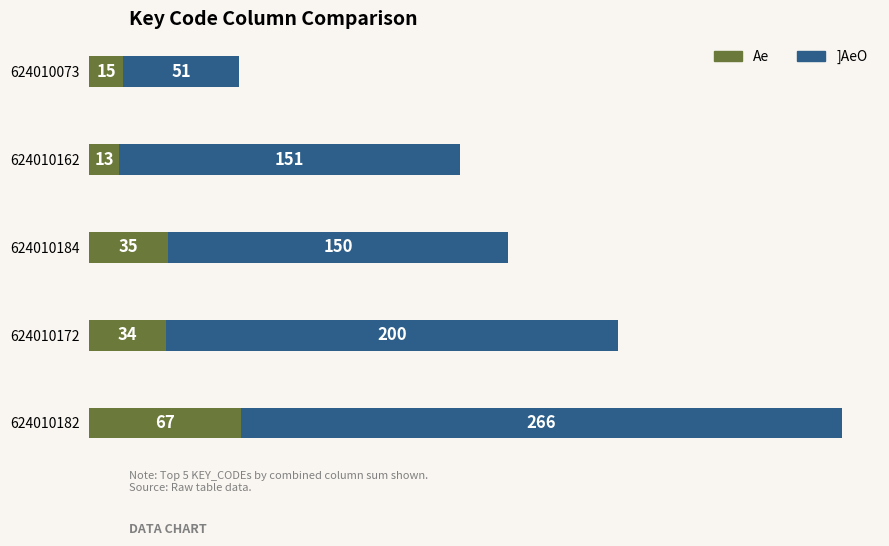

What is the minimum value for Ae?

13